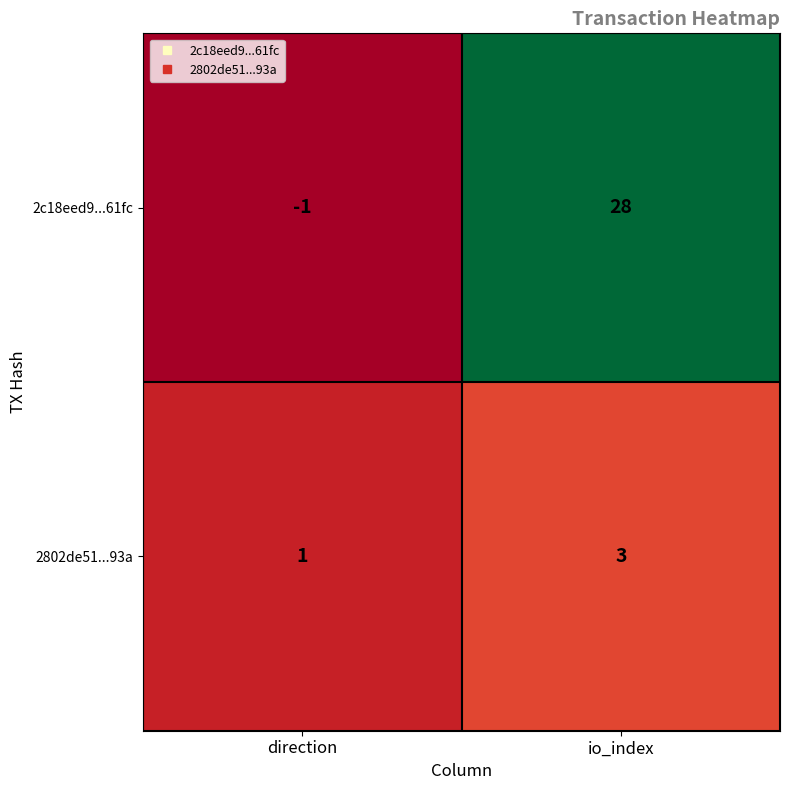

List the series in order of their peak value, lowest first.

2802de51...93a, 2c18eed9...61fc